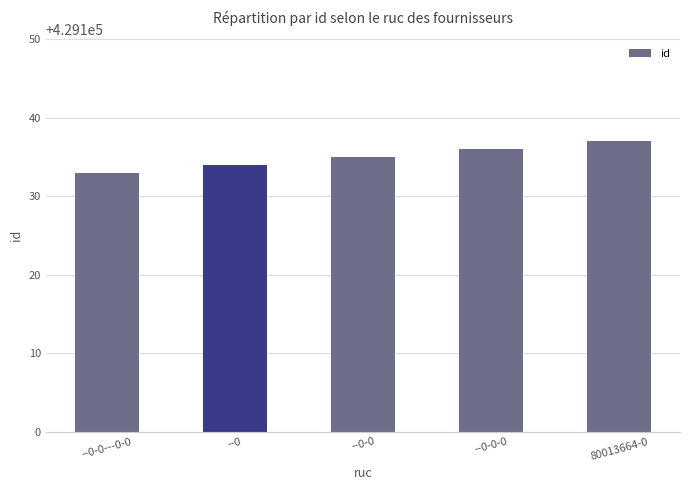

The value at --0 is 429134. True or false?

True